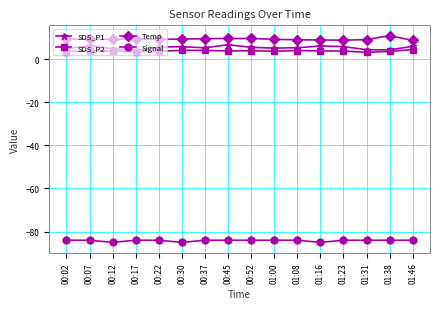

What is the difference between the highest and lowest values at 00:30?

94.3